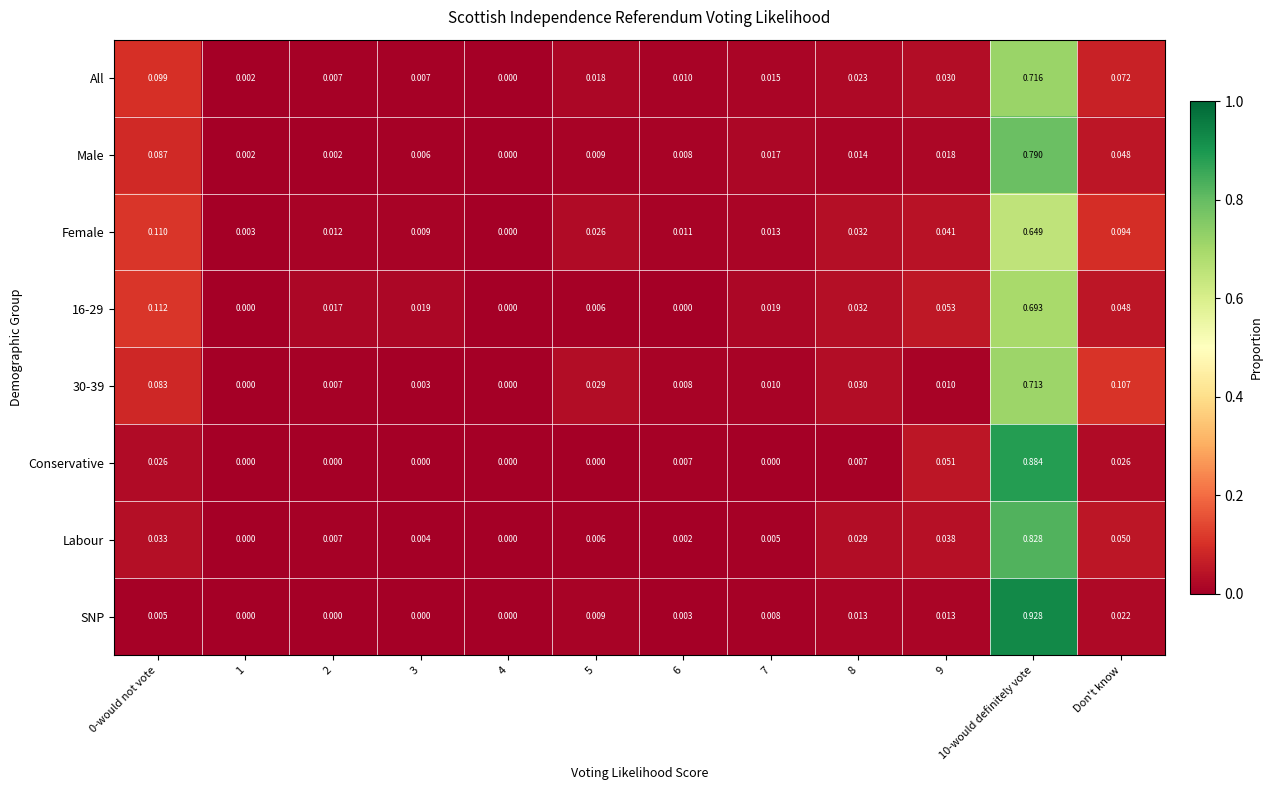

Which series has the largest total across all categories?

Labour